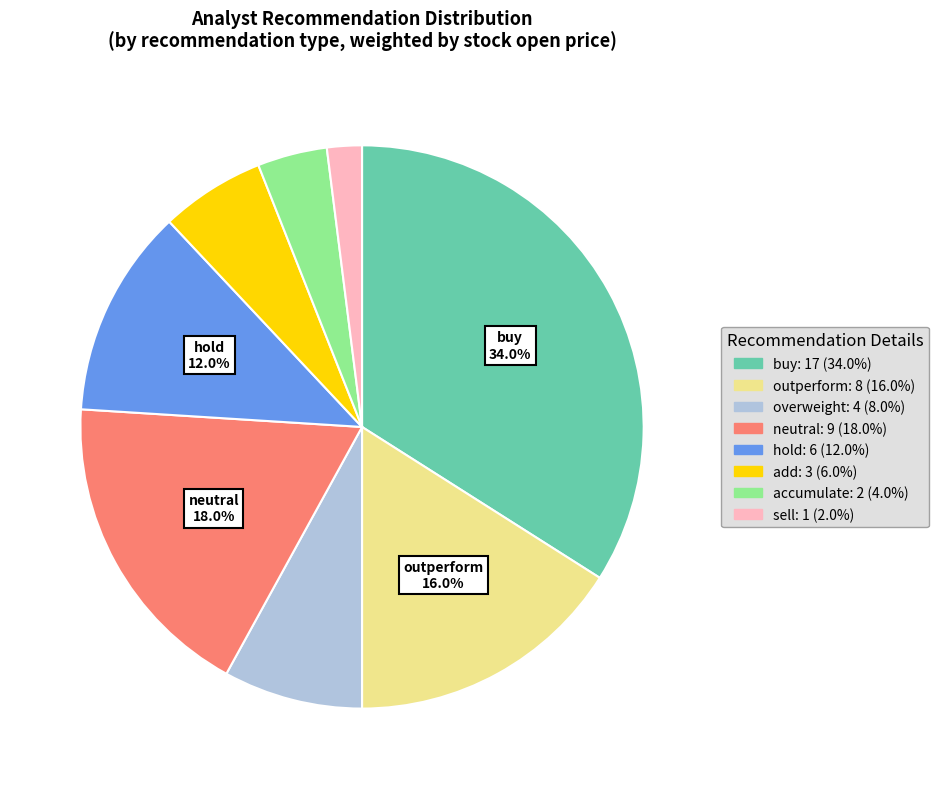

Is there any slice that represents more than half of the pie?

No